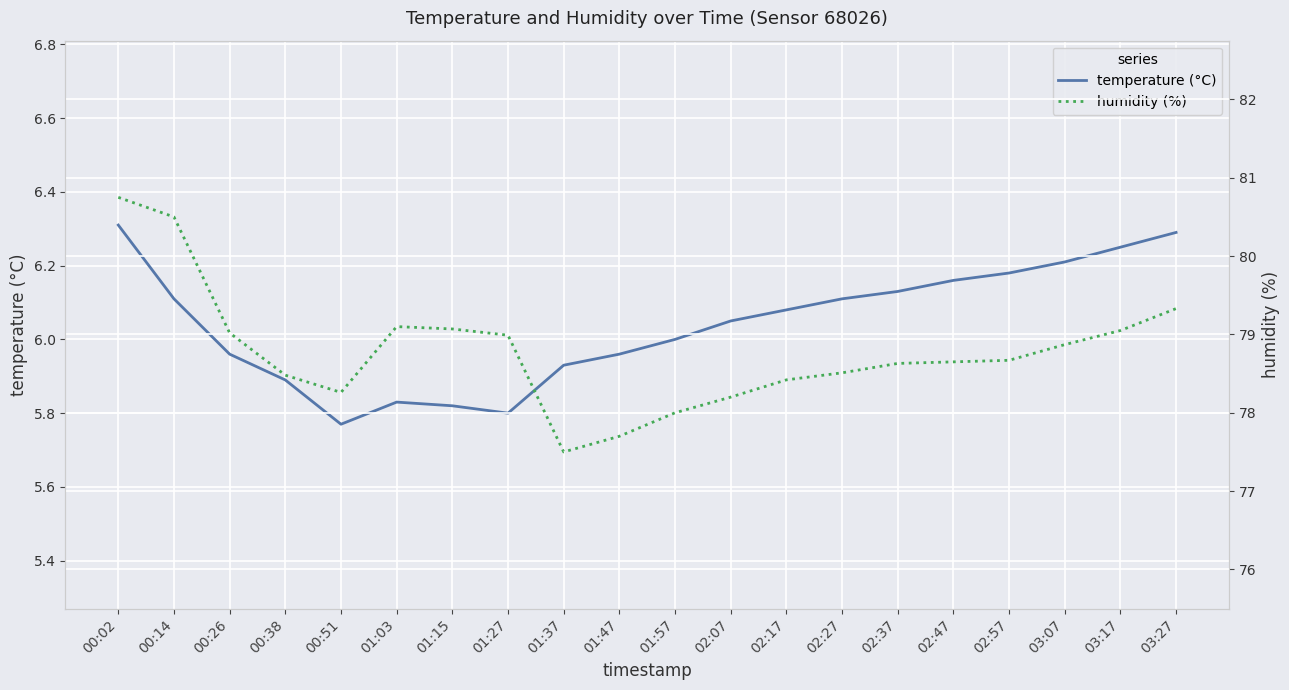

At which label does humidity (%) first exceed 78?

00:02